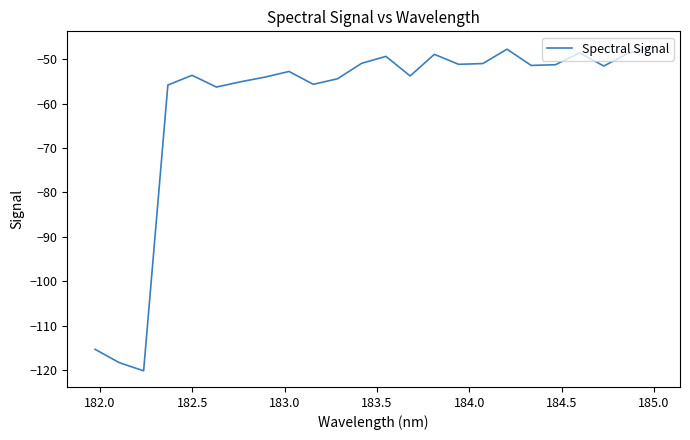

What is the minimum value shown in the chart?

-120.2